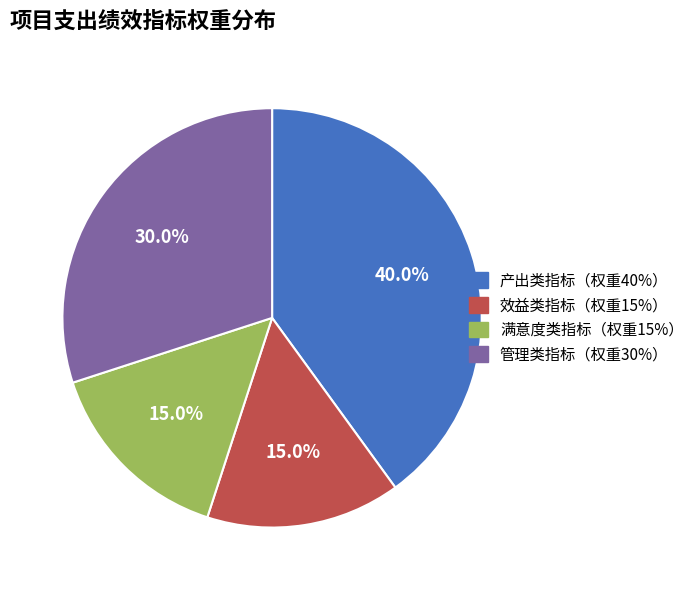

Count the number of slices in the pie.

4